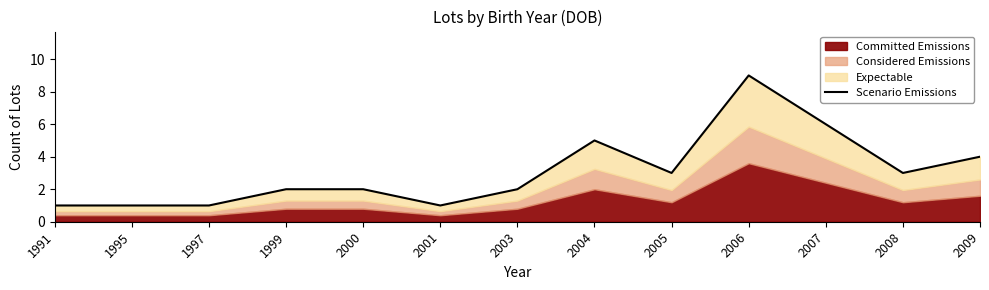

What is the difference between the maximum and minimum values?

8